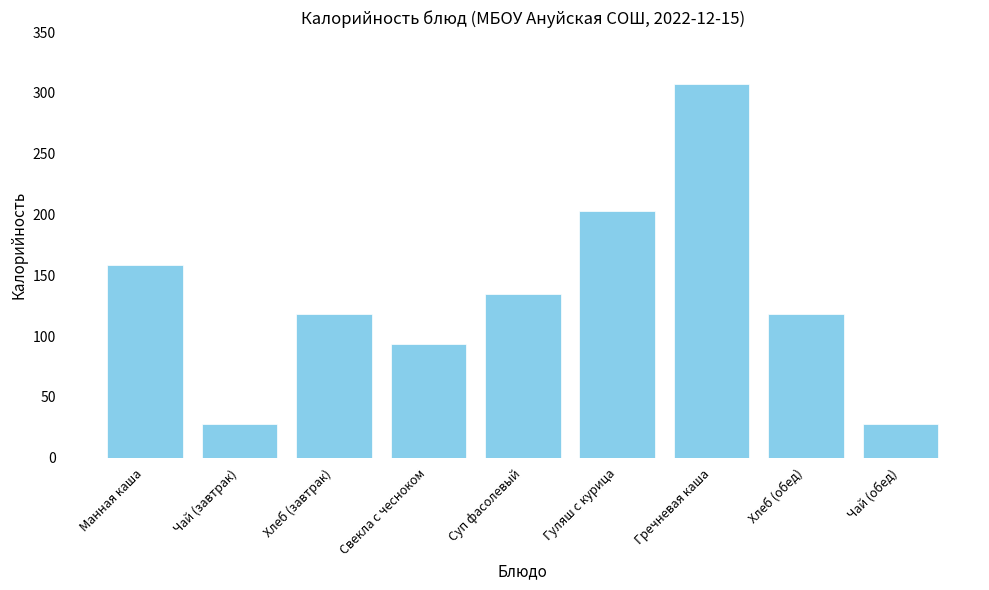

The chart shows a value of 118.0 at Хлеб (завтрак). True or false?

True